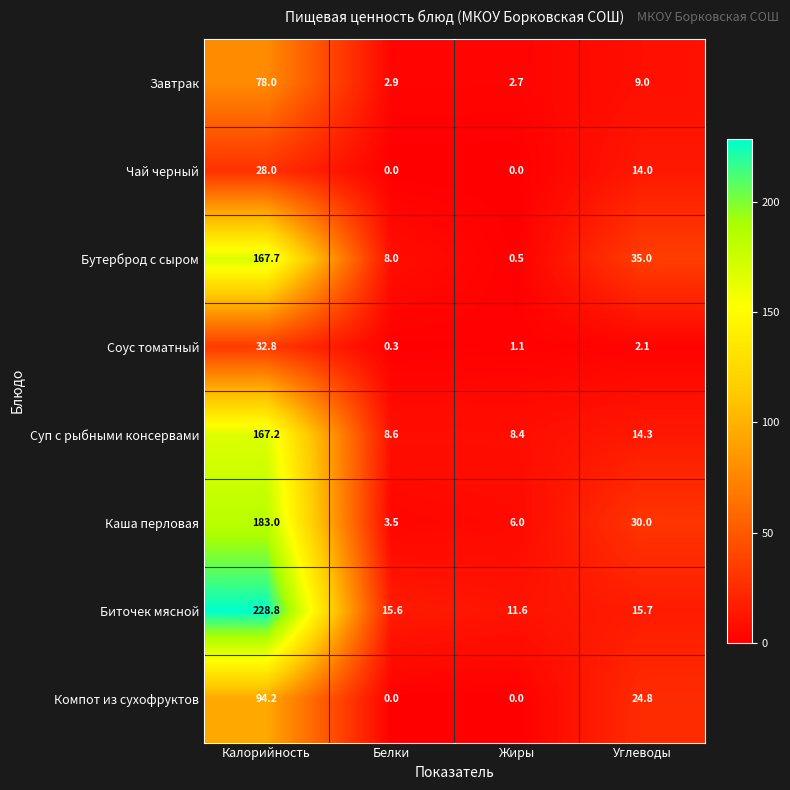

How many series are shown in this chart?

8